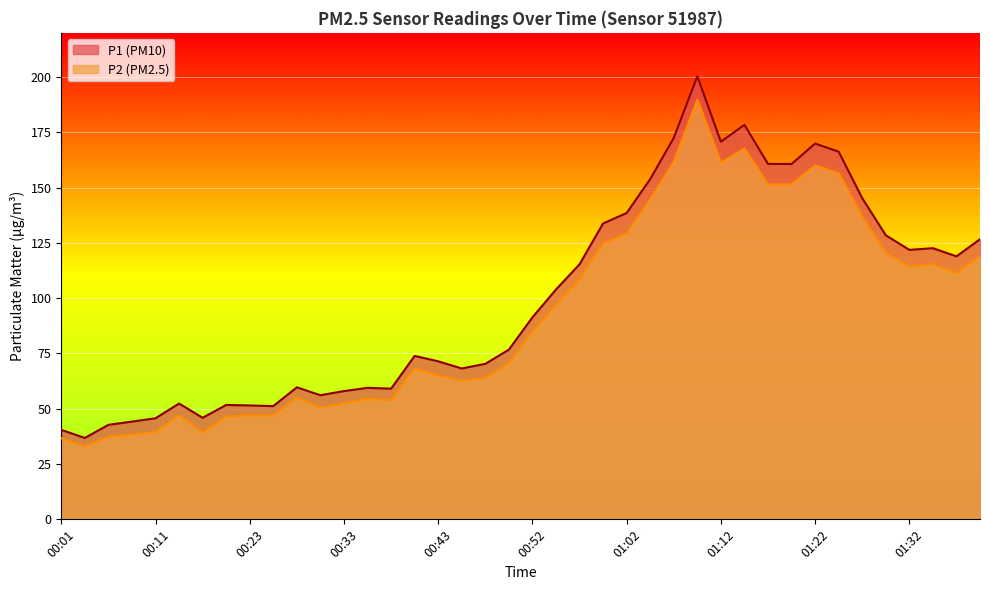

What is the sum of the P1 values at 01:39 and 00:04?

163.5